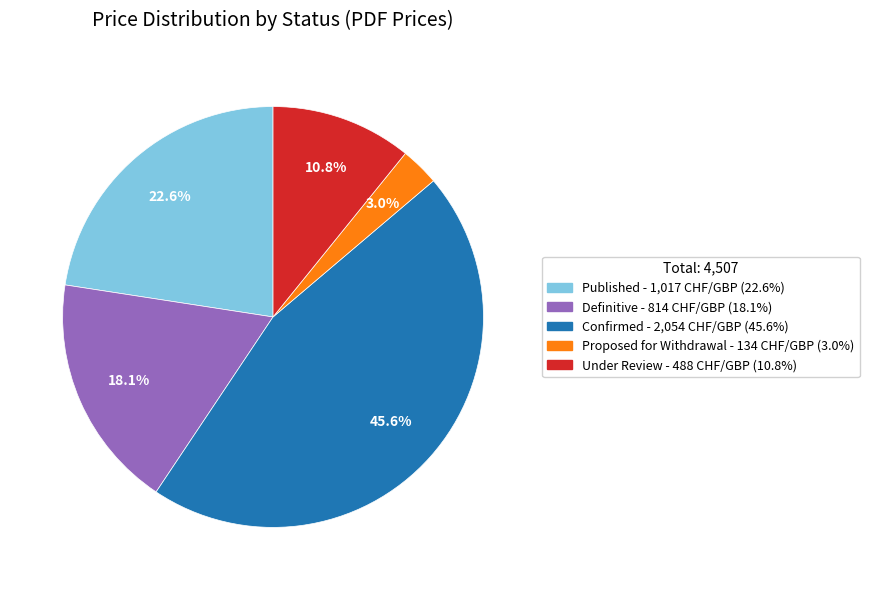

Does any single category account for the majority?

No